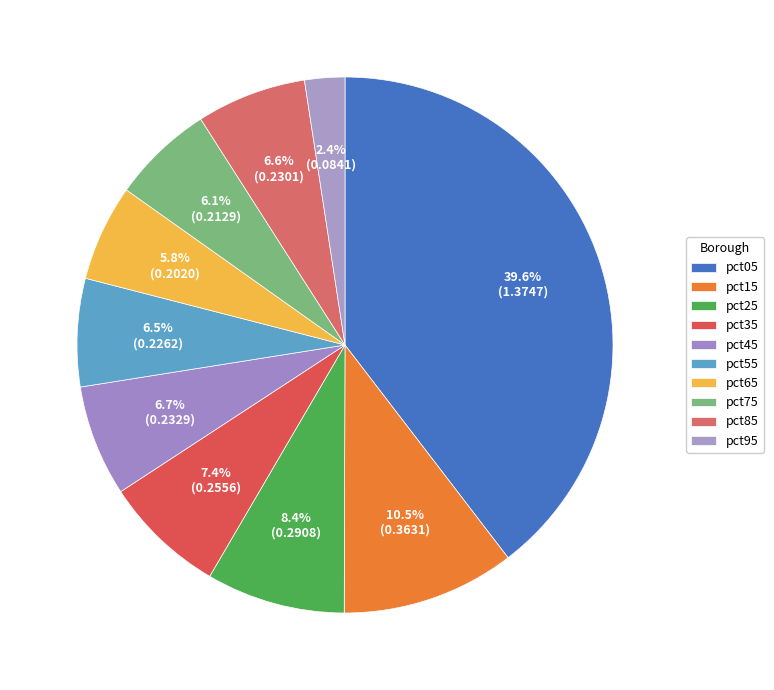

What is the smallest slice in the pie chart?

pct95